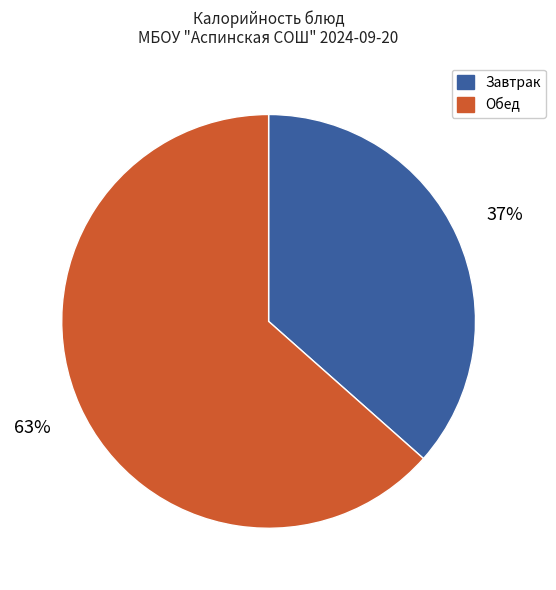

Count the number of slices in the pie.

2